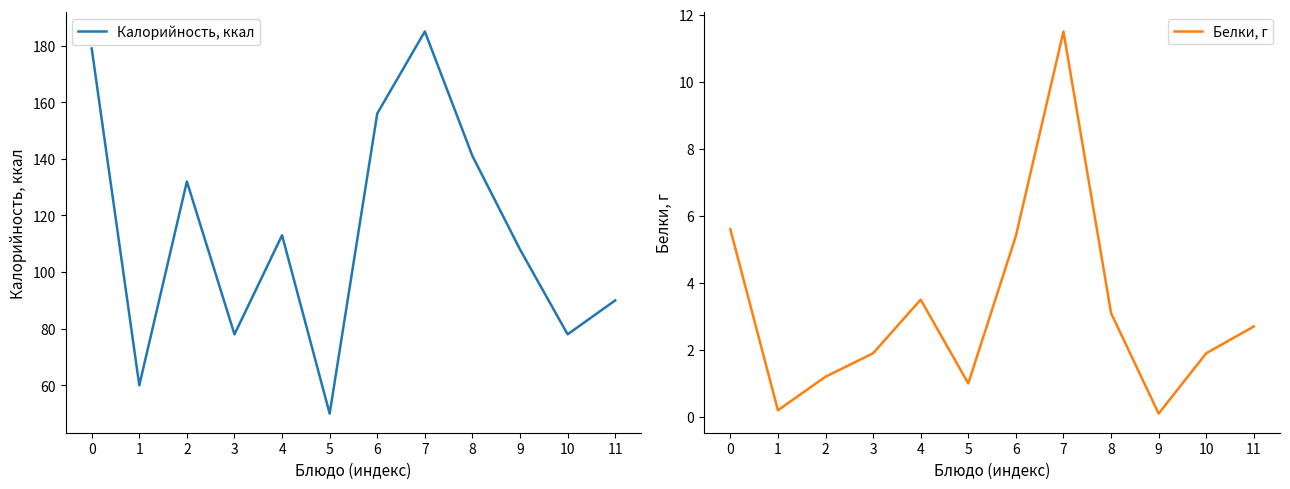

What is the maximum value for Калорийность, ккал?

185